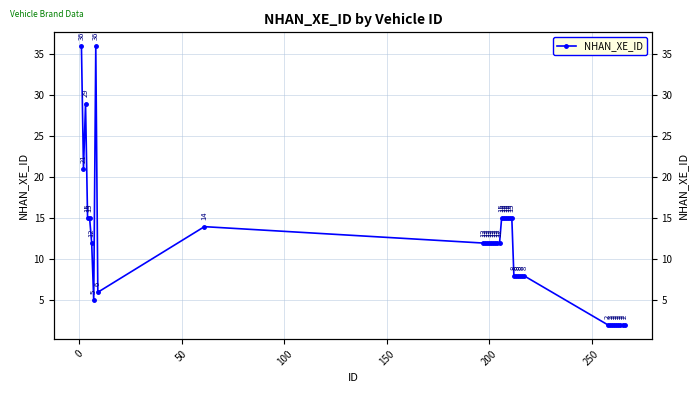

What is the value of the 27th point from the left?

8